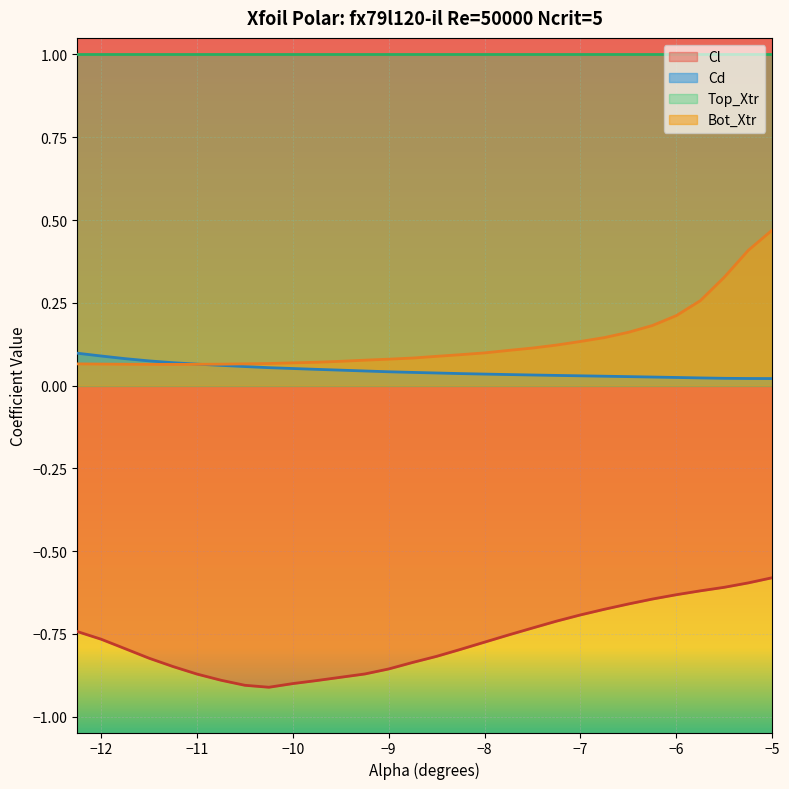

What is the lowest value of the Top_Xtr series?

1.0